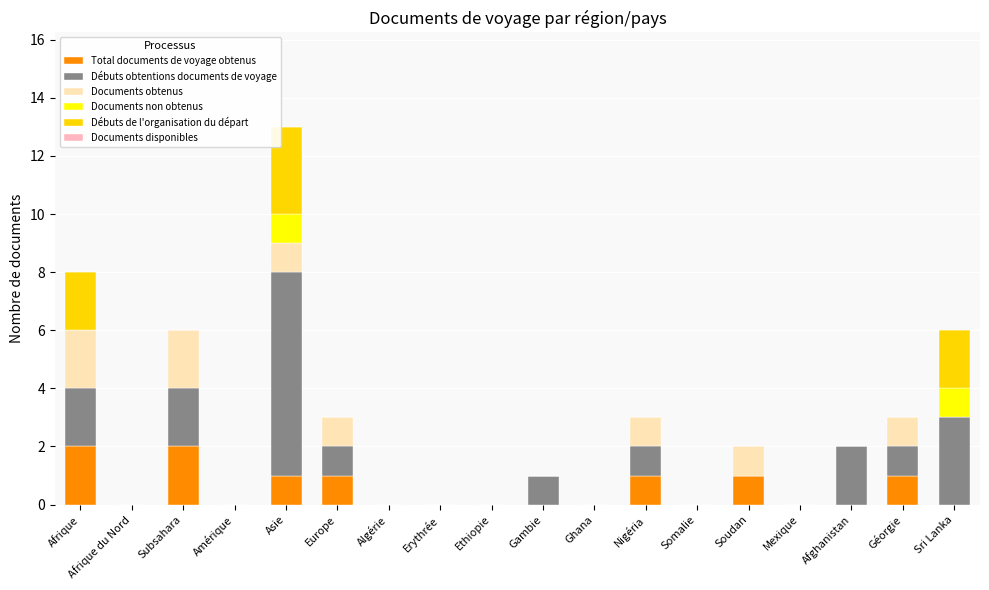

What is the total value across all series at Nigéria?

3